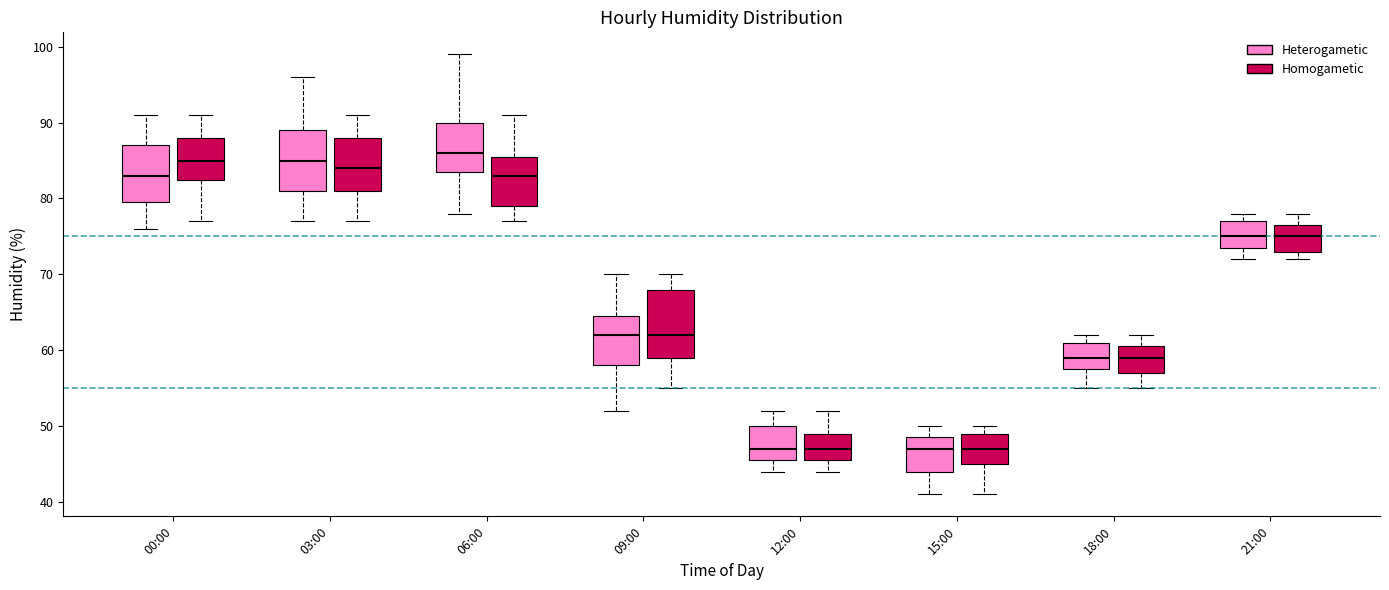

Where does the median line of the box for 15:00 (Homogametic) sit on the y-axis? The values are not printed on the chart, so give them approximately, as read against the axis.

47